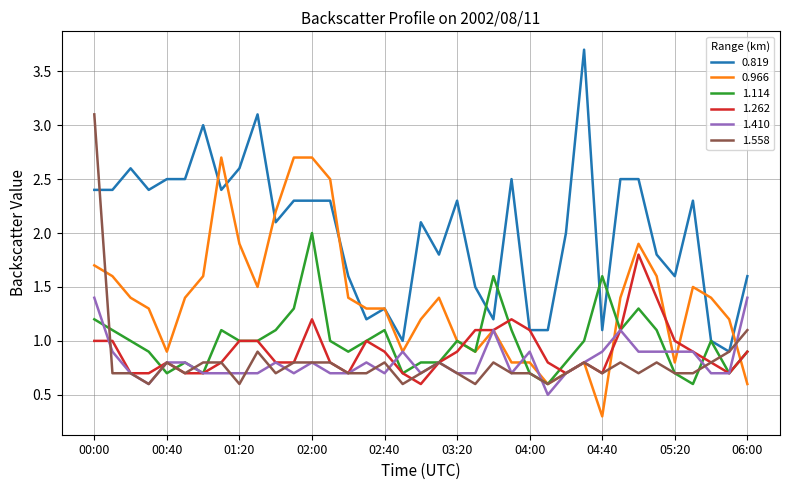

What is the average value of the 1.114 series?

1.0